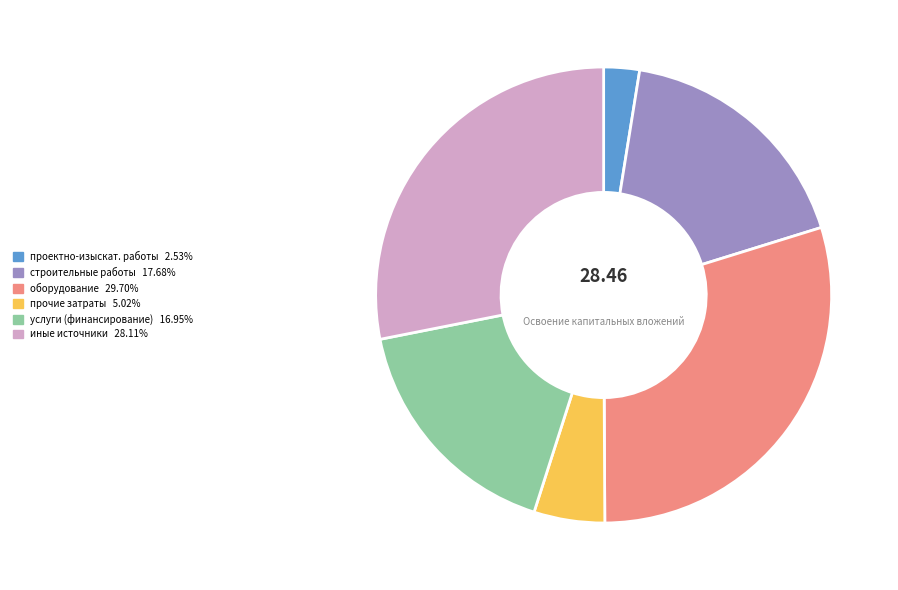

Does any single category account for the majority?

No